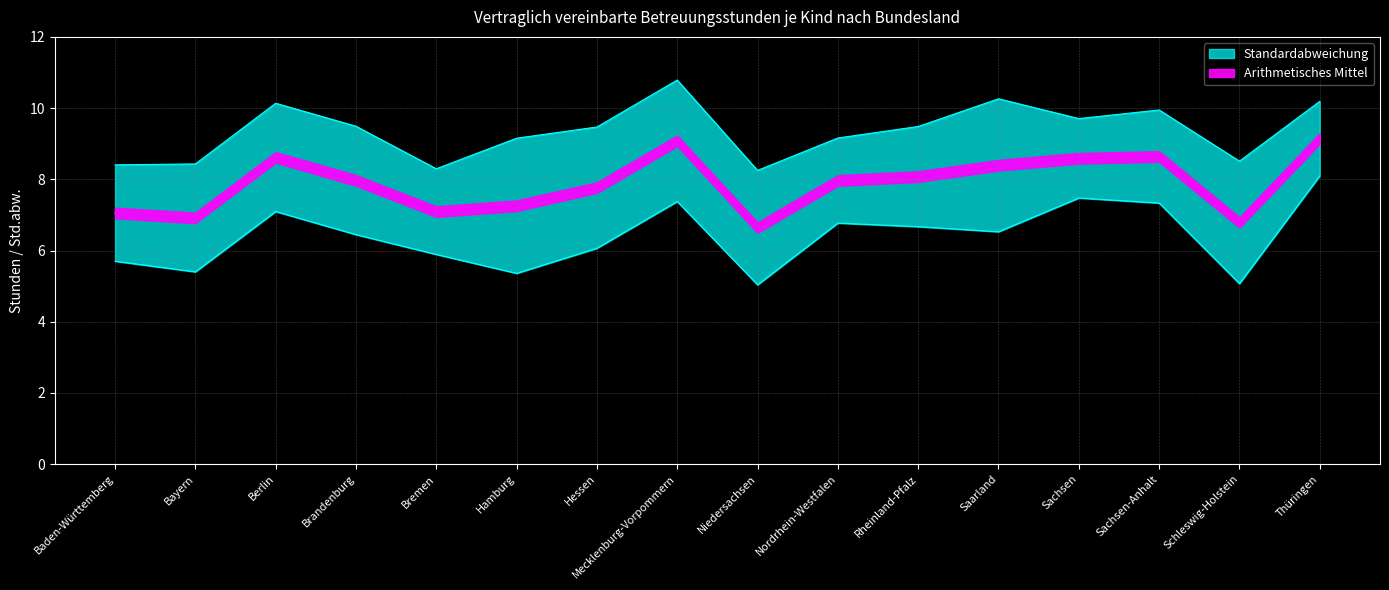

What is the difference between the second highest and minimum values?

2.4